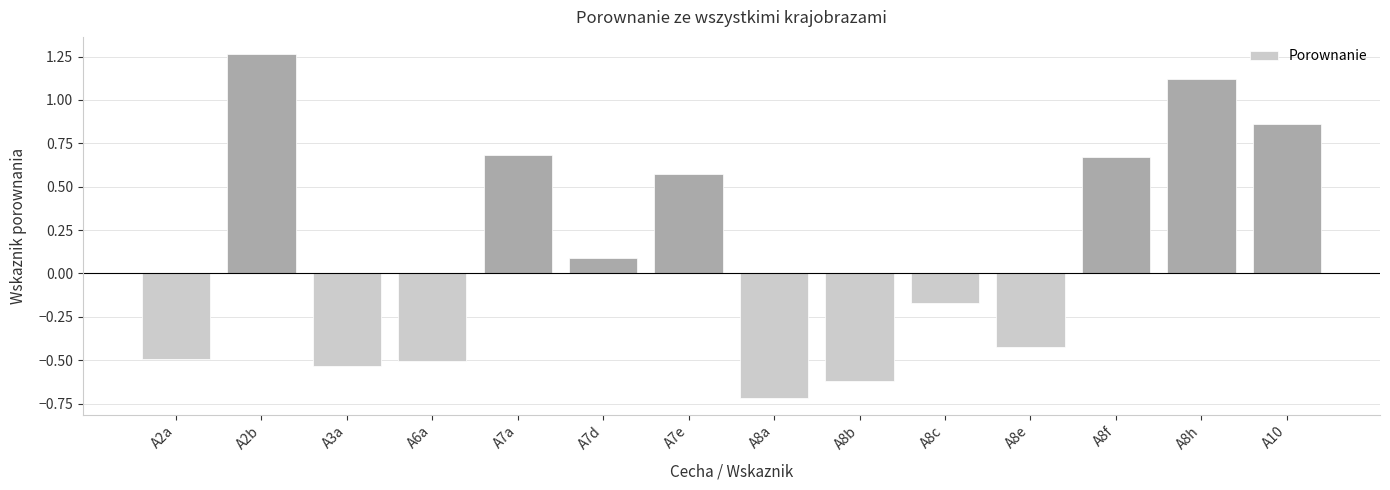

At which category does the chart reach its minimum across all series?

A8a